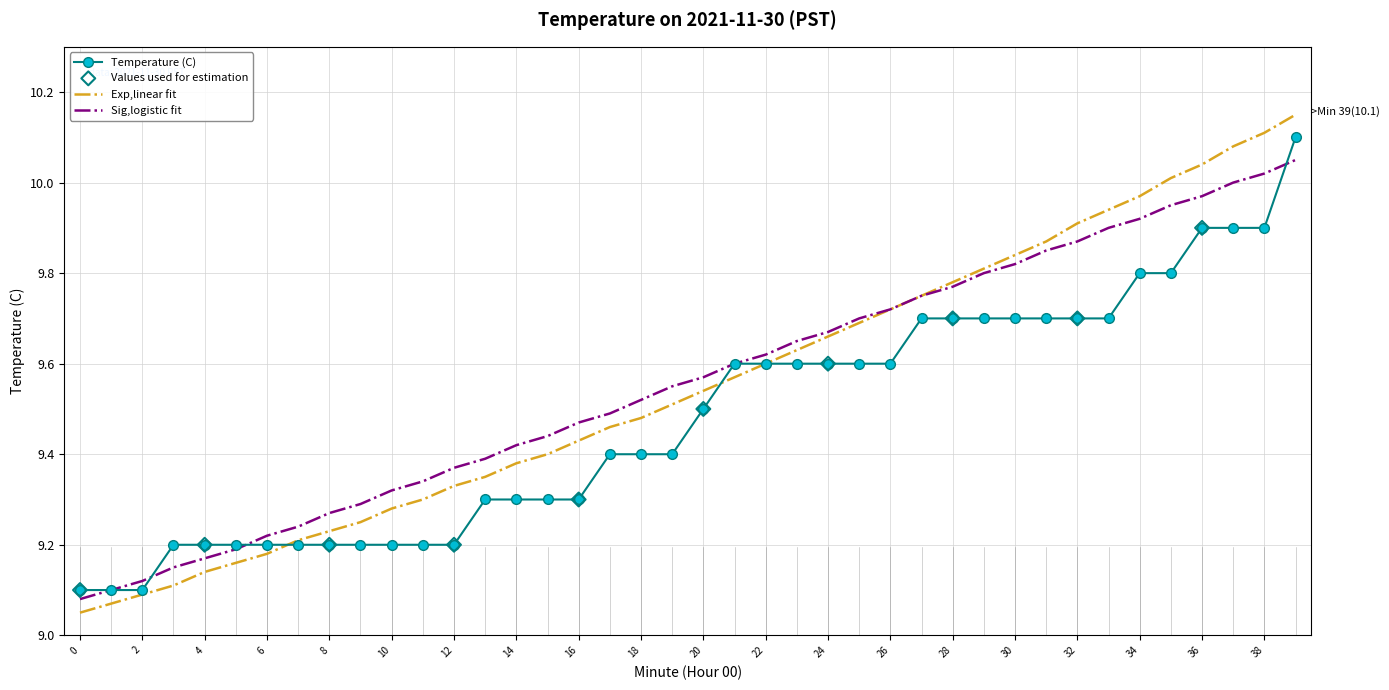

Which series has the widest spread of values?

Exp,linear fit